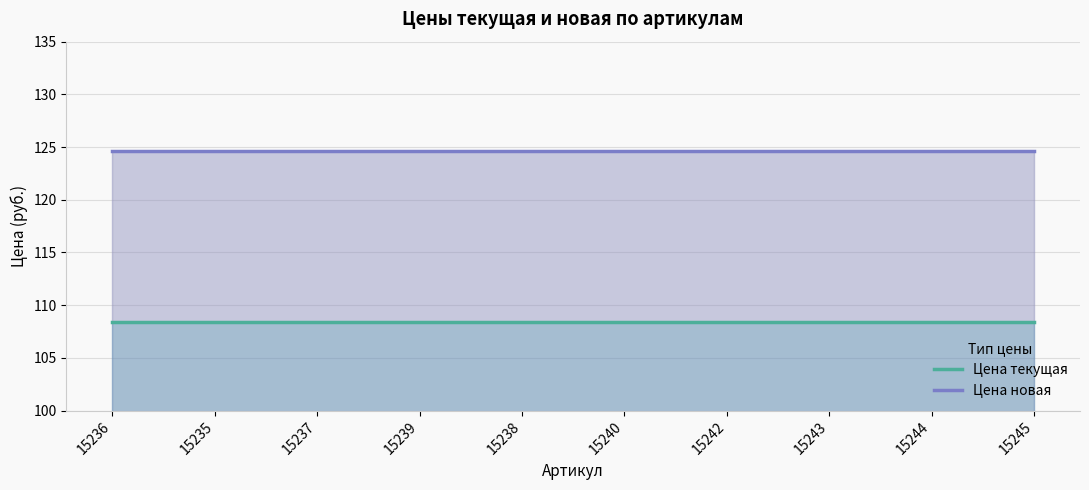

Between 15244 and 15235, which is larger?

15244